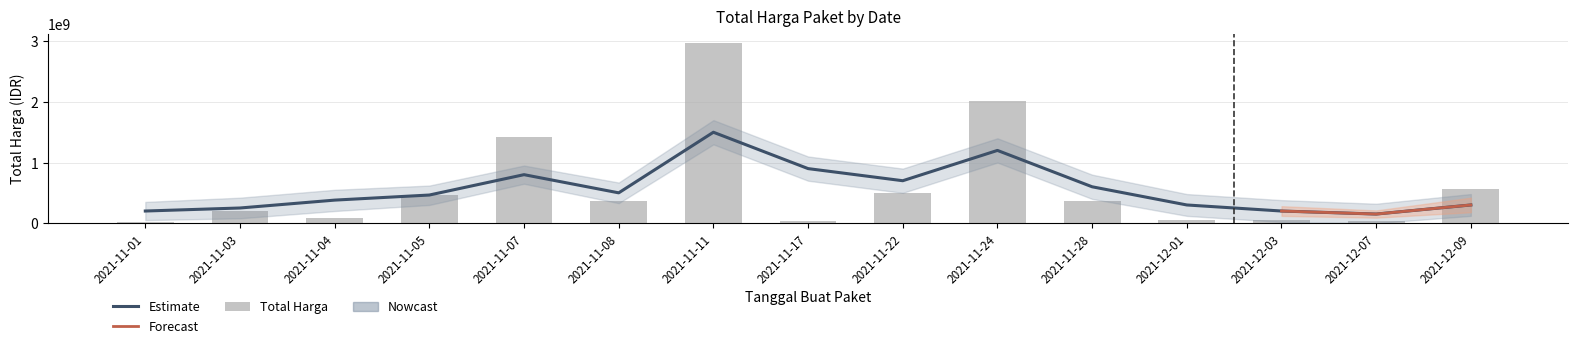

Rank the categories by value from lowest to highest.

2021-11-01, 2021-12-07, 2021-11-17, 2021-12-03, 2021-12-01, 2021-11-04, 2021-11-03, 2021-11-08, 2021-11-28, 2021-11-05, 2021-11-22, 2021-12-09, 2021-11-07, 2021-11-24, 2021-11-11